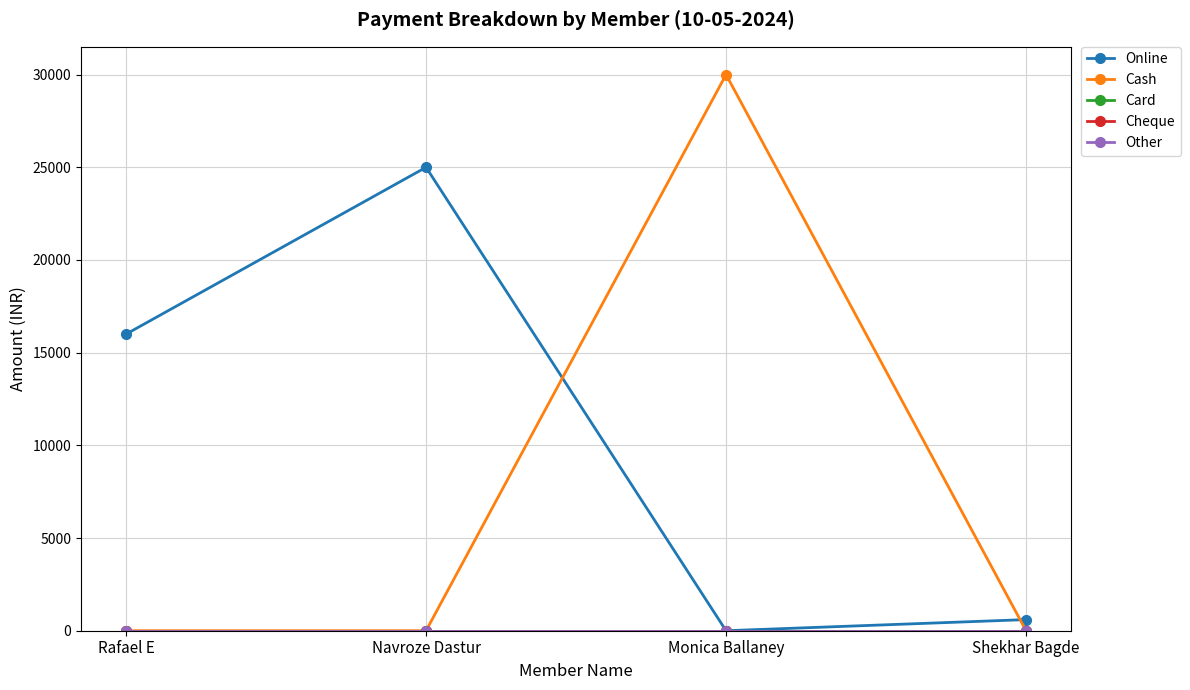

What is the difference between the Online values at Monica Ballaney and Rafael E?

16000